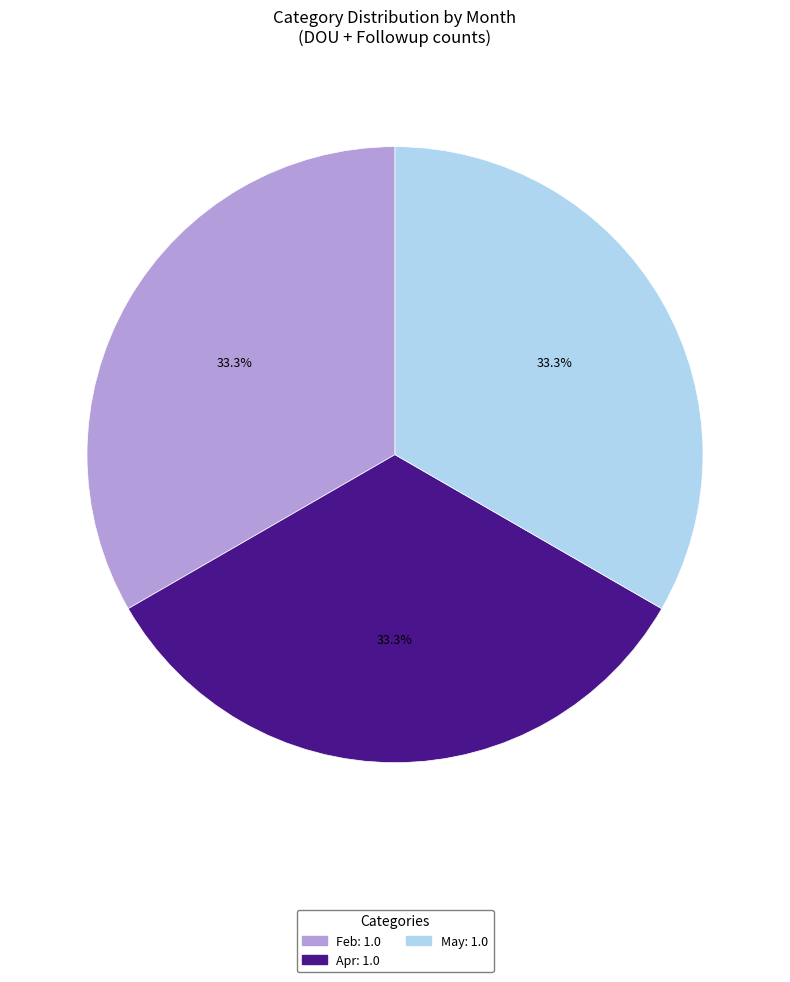

Combined, do May and Apr account for over 50%?

Yes